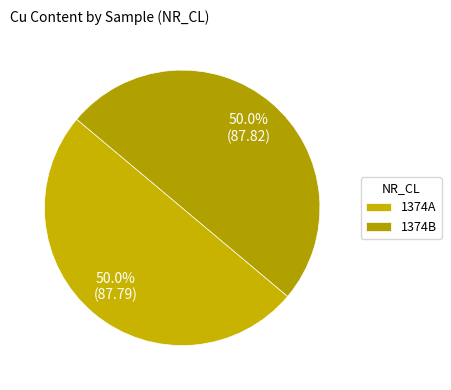

To the nearest percent, what is the average slice percentage?

50%